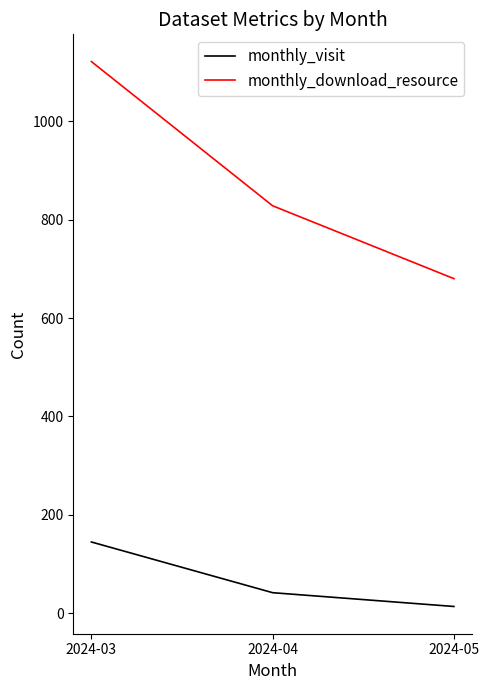

Which category has the highest value in the monthly_visit series?

2024-03